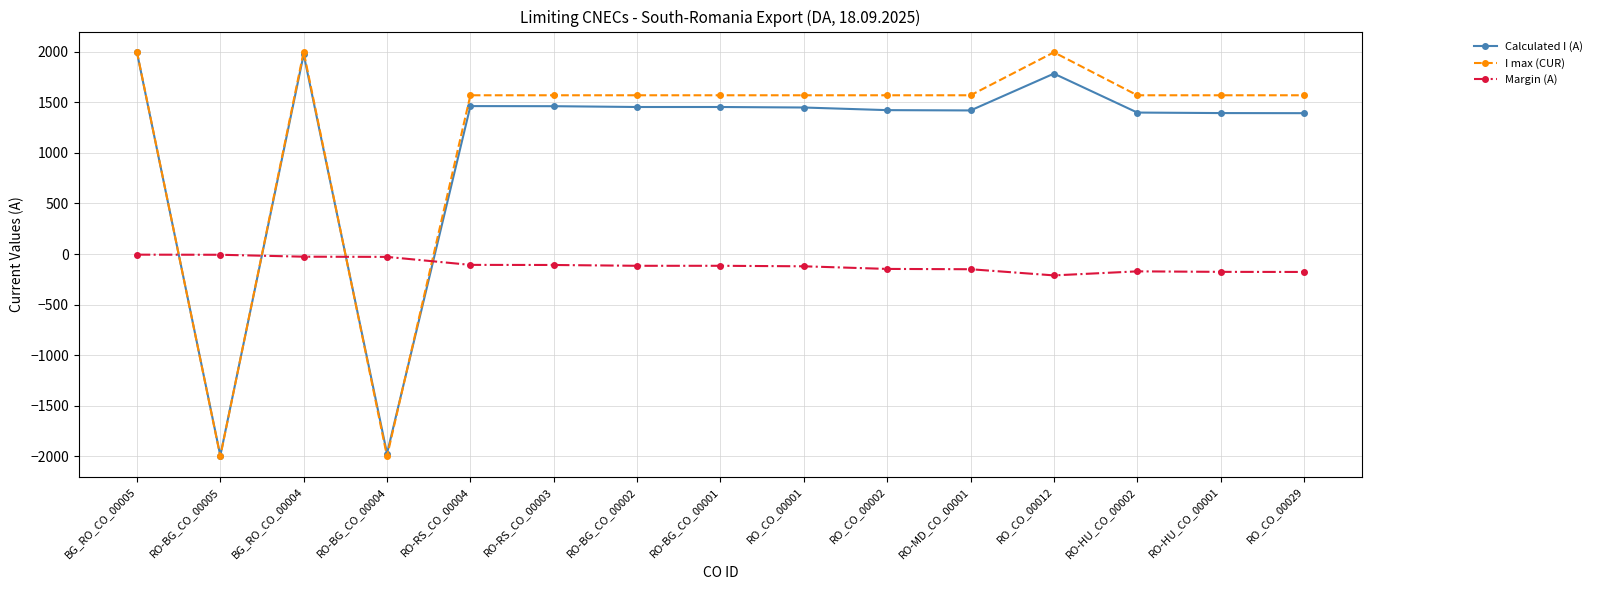

Between which two adjacent categories do Calculated I (A) and Margin (A) first intersect?

BG_RO_CO_00005 and RO-BG_CO_00005